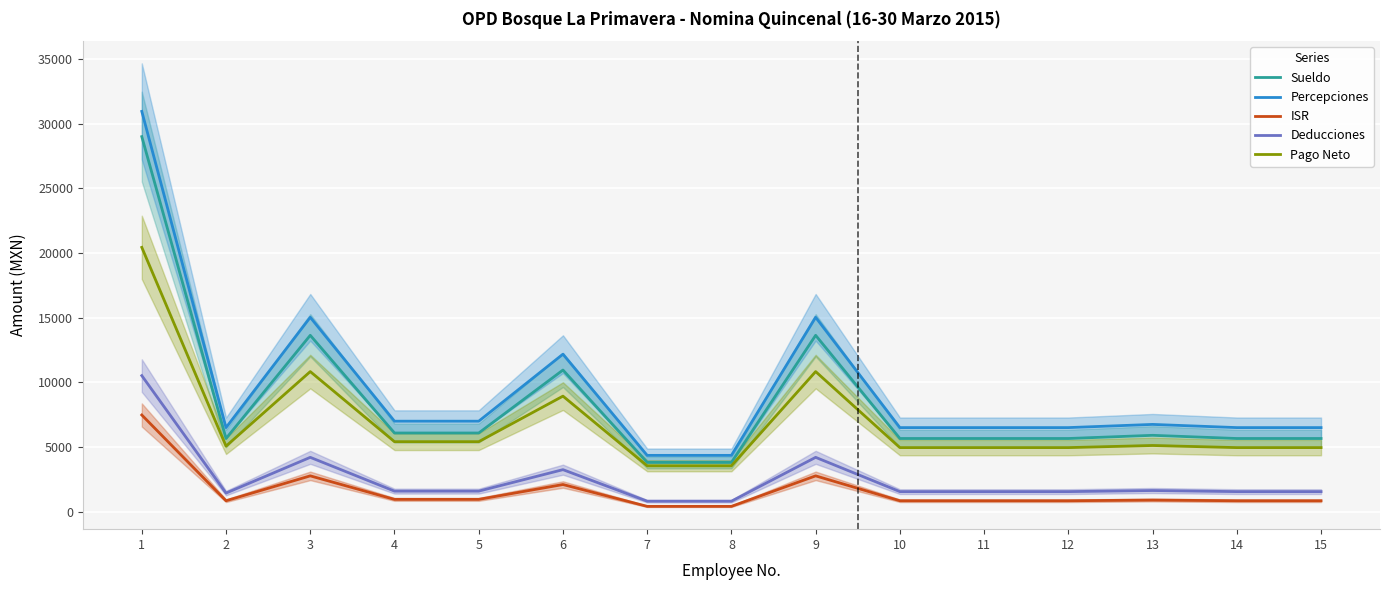

Rank the categories by ISR value from lowest to highest.

7, 8, 2, 10, 11, 12, 14, 15, 13, 4, 5, 6, 3, 9, 1